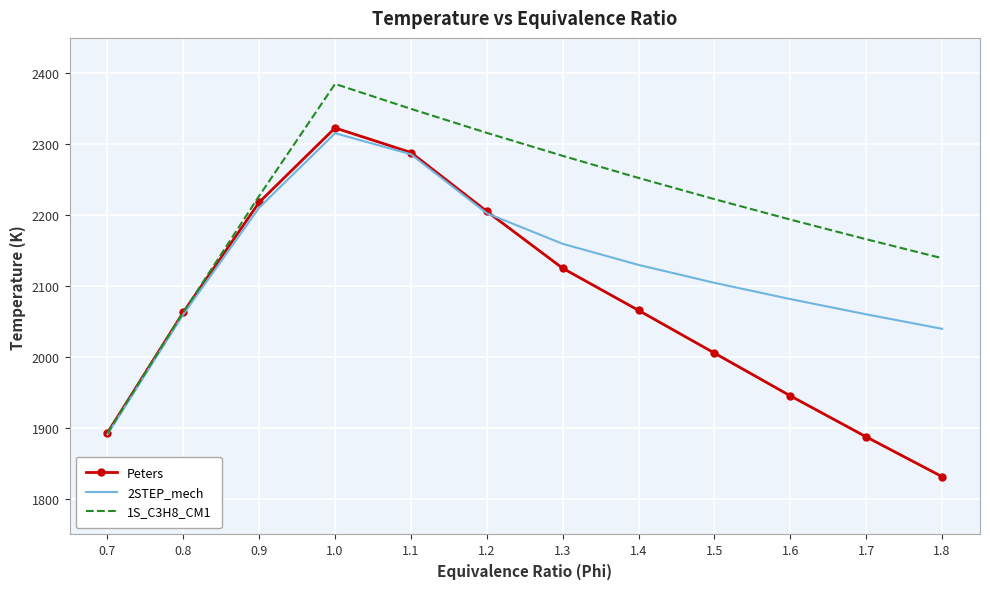

What position from the right is 0.8?

11